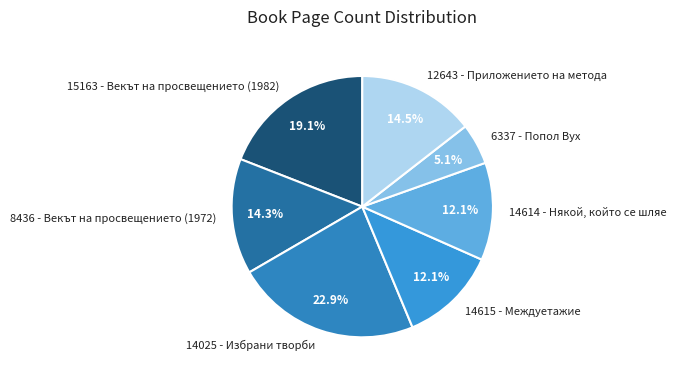

Is it true that 14614 - Някой, който се шляе is 12% of the pie?

True